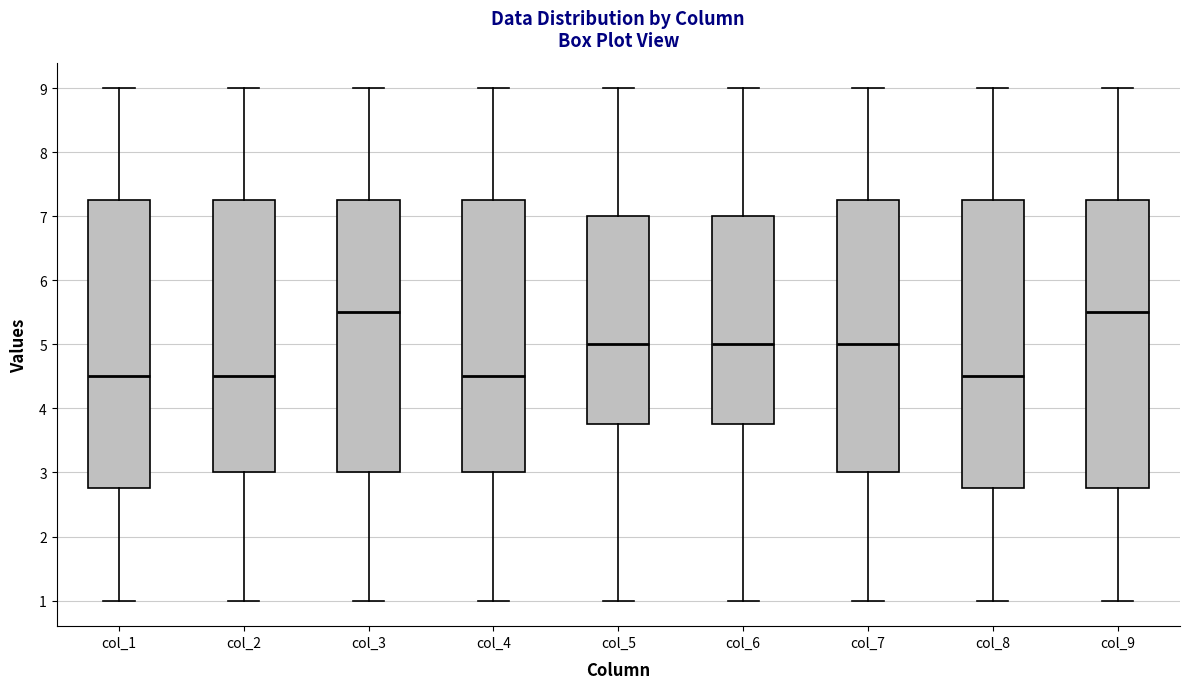

Where is the upper edge of the box for col_2 on the y-axis? The values are not printed on the chart, so give them approximately, as read against the axis.

7.3